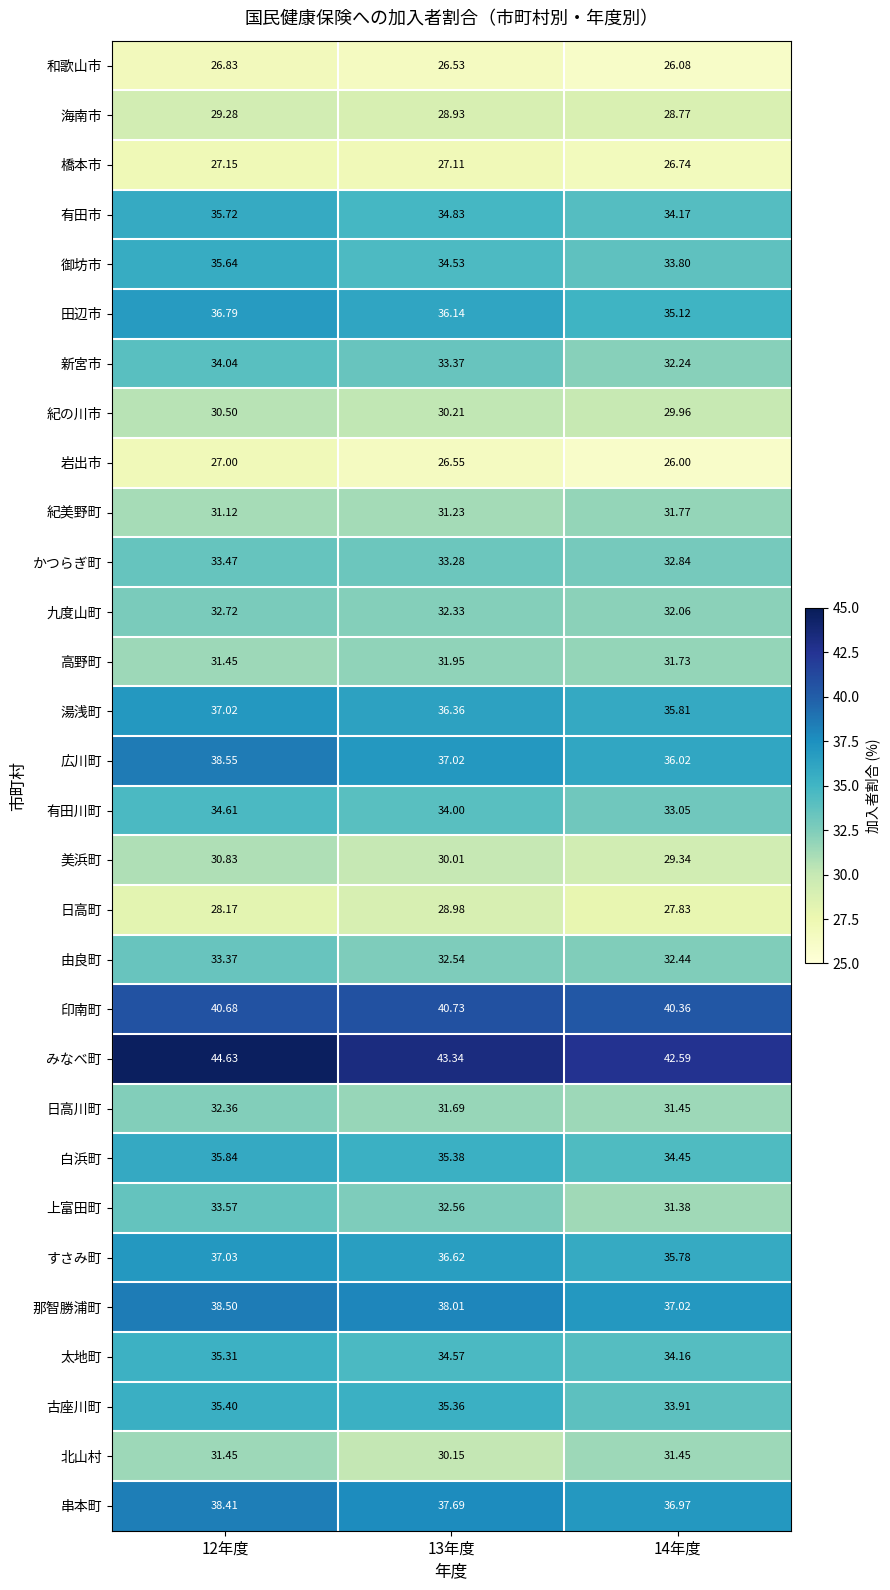

What is the greatest value displayed?

44.6